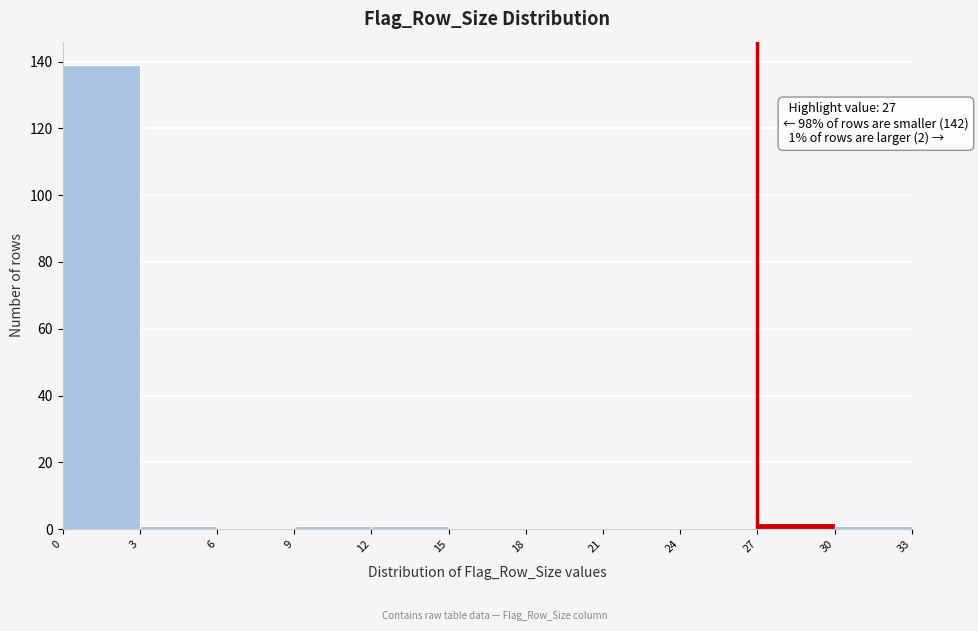

Which range on the x-axis has the tallest bar?

0 to 3